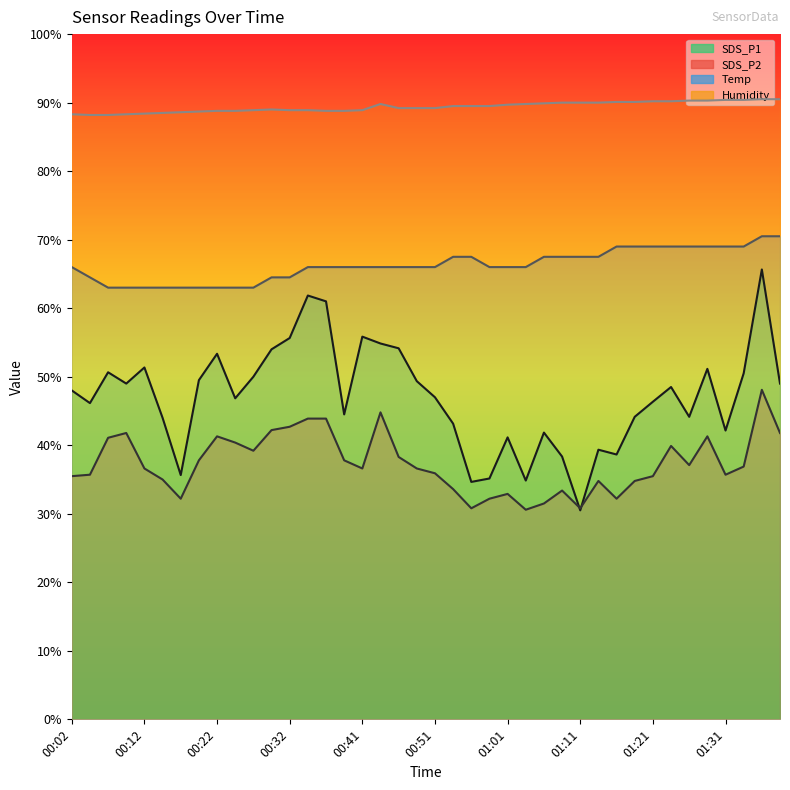

True or false: SDS_P2 and Temp intersect in this chart.

False